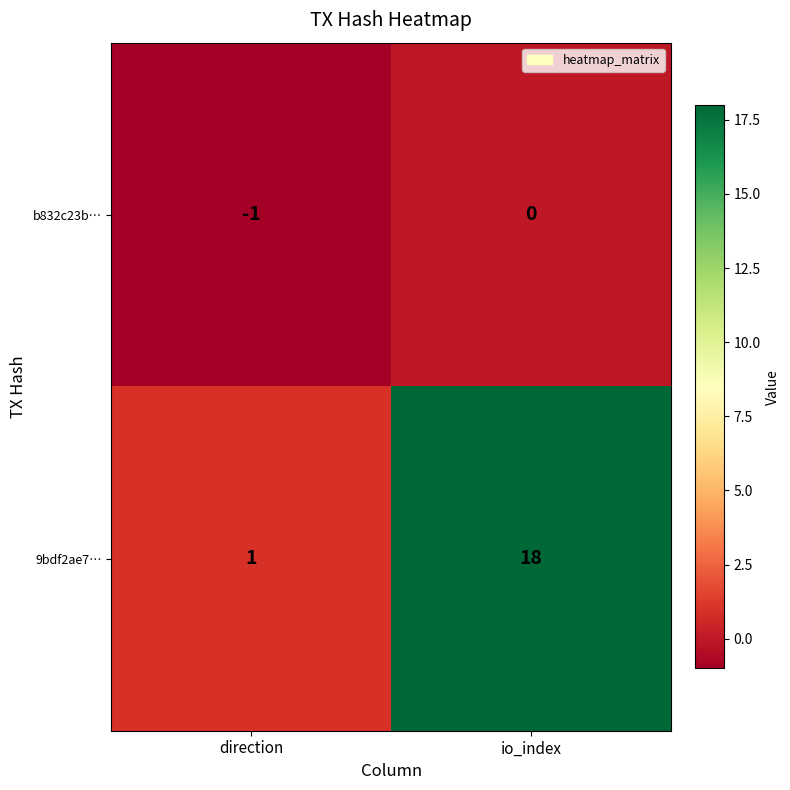

Rank the categories by b832c23b… value from lowest to highest.

direction, io_index